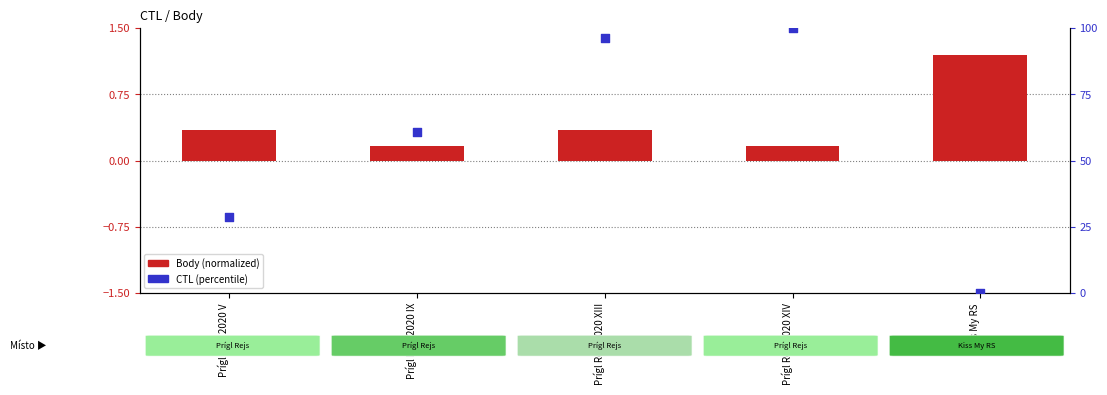

Is the value of Body (normalized) at Prígl Rejs 2020 V greater than the value of CTL (percentile) at Prígl Rejs 2020 XIV?

No